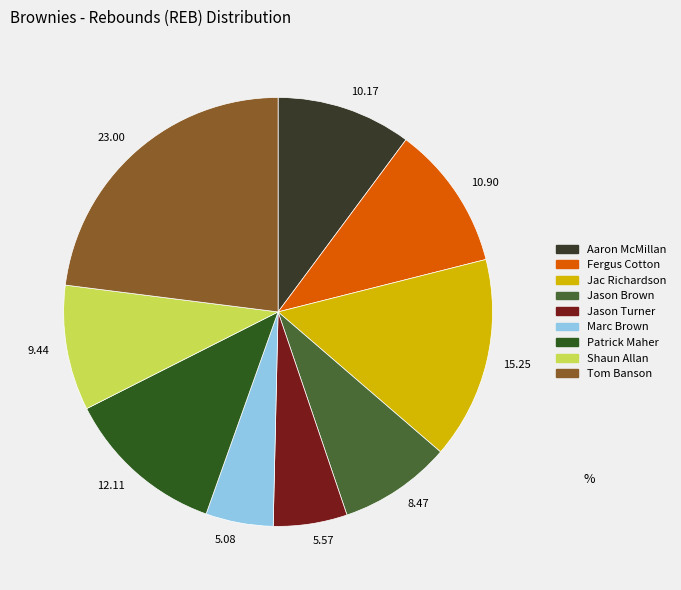

Count the number of slices in the pie.

9